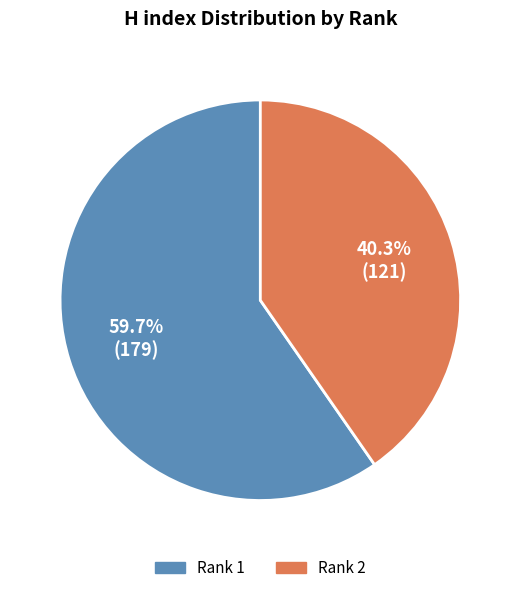

Does any single category account for the majority?

Yes